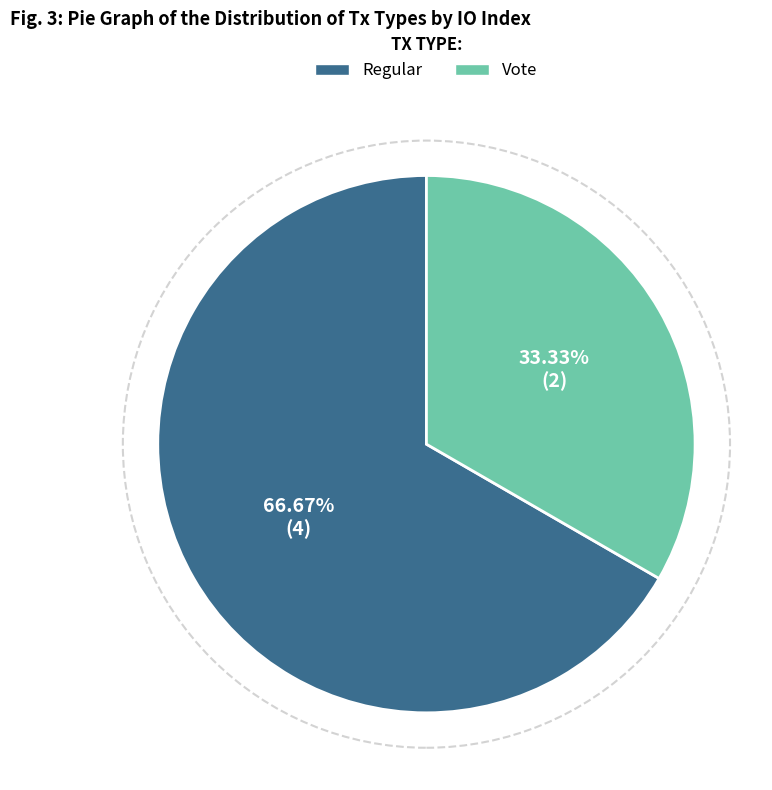

To the nearest percent, what is the difference between the largest and smallest slice percentages?

33%